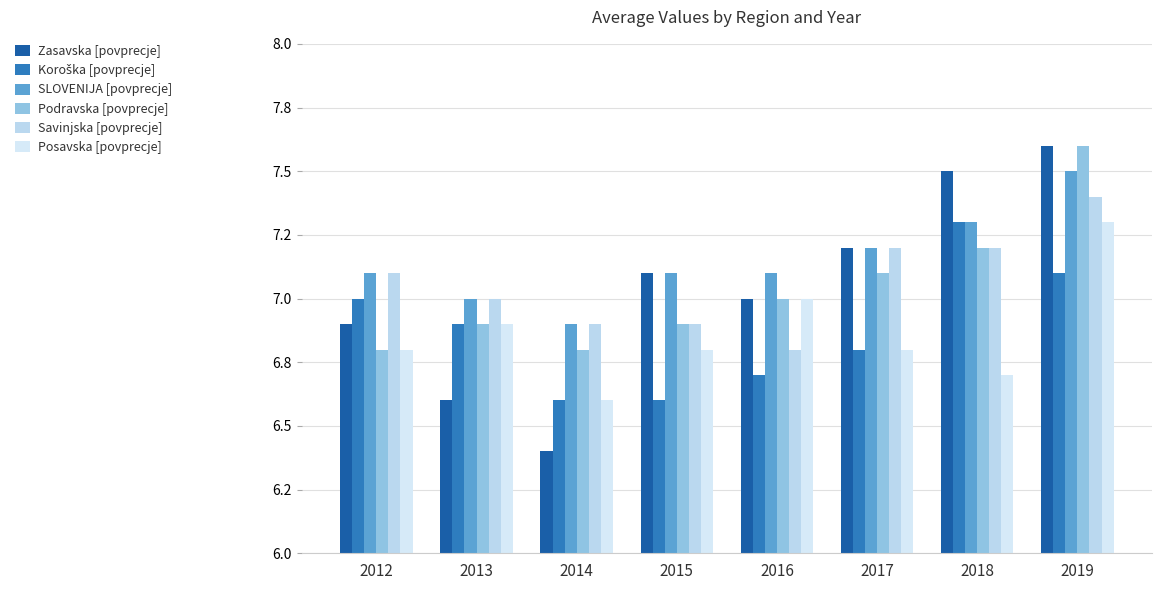

Which series has the widest spread of values?

Zasavska [povprecje]